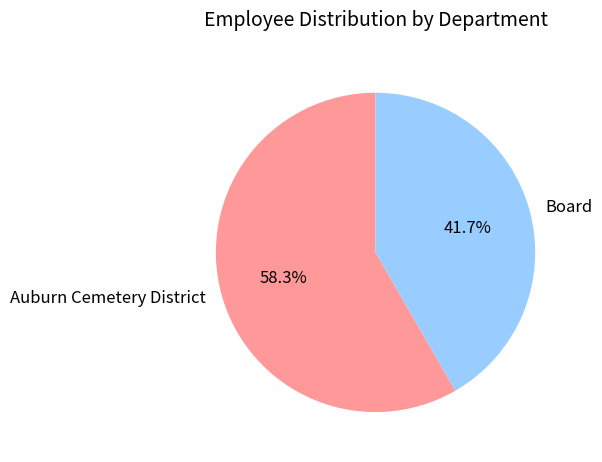

The Board slice represents 42% of the pie. True or false?

True